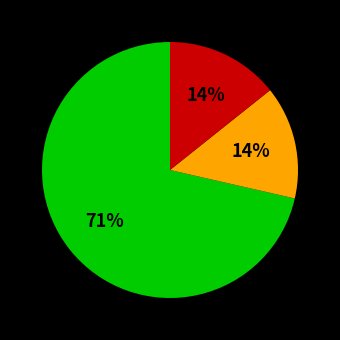

How many slices are in this pie chart?

3